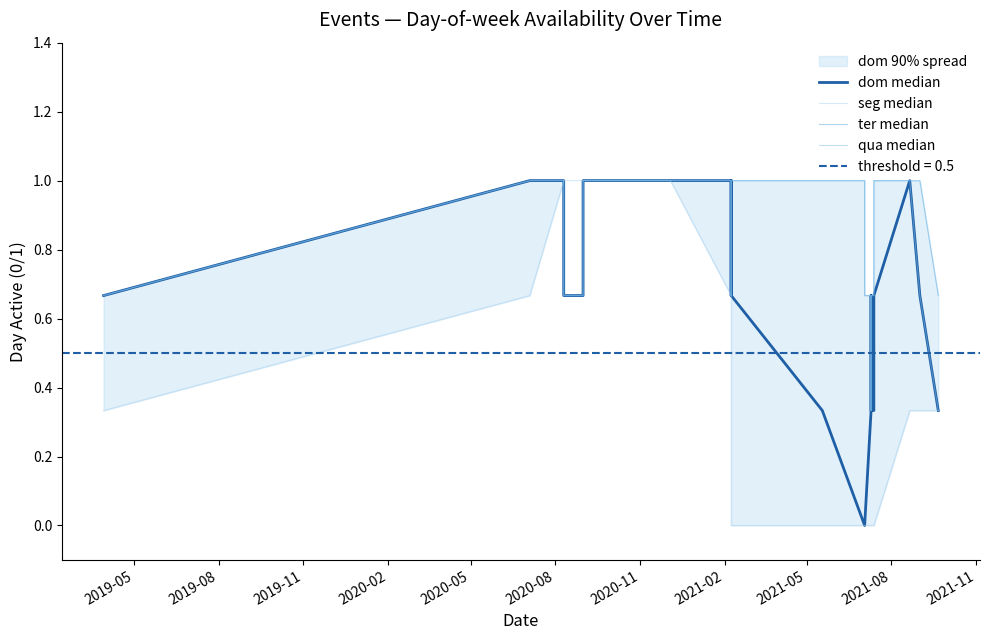

Reading left to right, extract all data points from this chart.

dom median: 0.7	1.0	1.0	0.7	0.7	0.7	1.0	1.0	1.0	1.0	1.0	1.0	1.0	1.0	1.0	1.0	1.0	1.0	1.0	1.0	1.0	1.0	0.7	0.7	0.7	1.0	0.7	0.3	0.0	0.0	0.3	0.3	0.7	0.3	0.3	0.3	0.7	1.0	0.7	0.3
seg median: 0.3	0.7	1.0	1.0	1.0	1.0	1.0	1.0	1.0	1.0	1.0	1.0	1.0	1.0	1.0	1.0	1.0	1.0	1.0	1.0	1.0	0.7	0.3	0.0	0.0	0.0	0.0	0.0	0.0	0.0	0.0	0.0	0.0	0.0	0.0	0.0	0.0	0.3	0.3	0.3
ter median: 0.7	1.0	1.0	0.7	0.7	0.7	1.0	1.0	1.0	1.0	1.0	1.0	1.0	1.0	1.0	1.0	1.0	1.0	1.0	1.0	1.0	1.0	0.7	0.7	0.7	1.0	1.0	1.0	1.0	0.7	0.7	0.3	0.7	0.3	0.7	0.7	1.0	1.0	1.0	0.7
qua median: 0.7	1.0	1.0	0.7	0.7	0.7	1.0	1.0	1.0	1.0	1.0	1.0	1.0	1.0	1.0	1.0	1.0	1.0	1.0	1.0	1.0	1.0	0.7	0.7	0.7	1.0	1.0	1.0	1.0	0.7	0.7	0.3	0.7	0.3	0.7	0.7	1.0	1.0	0.7	0.3